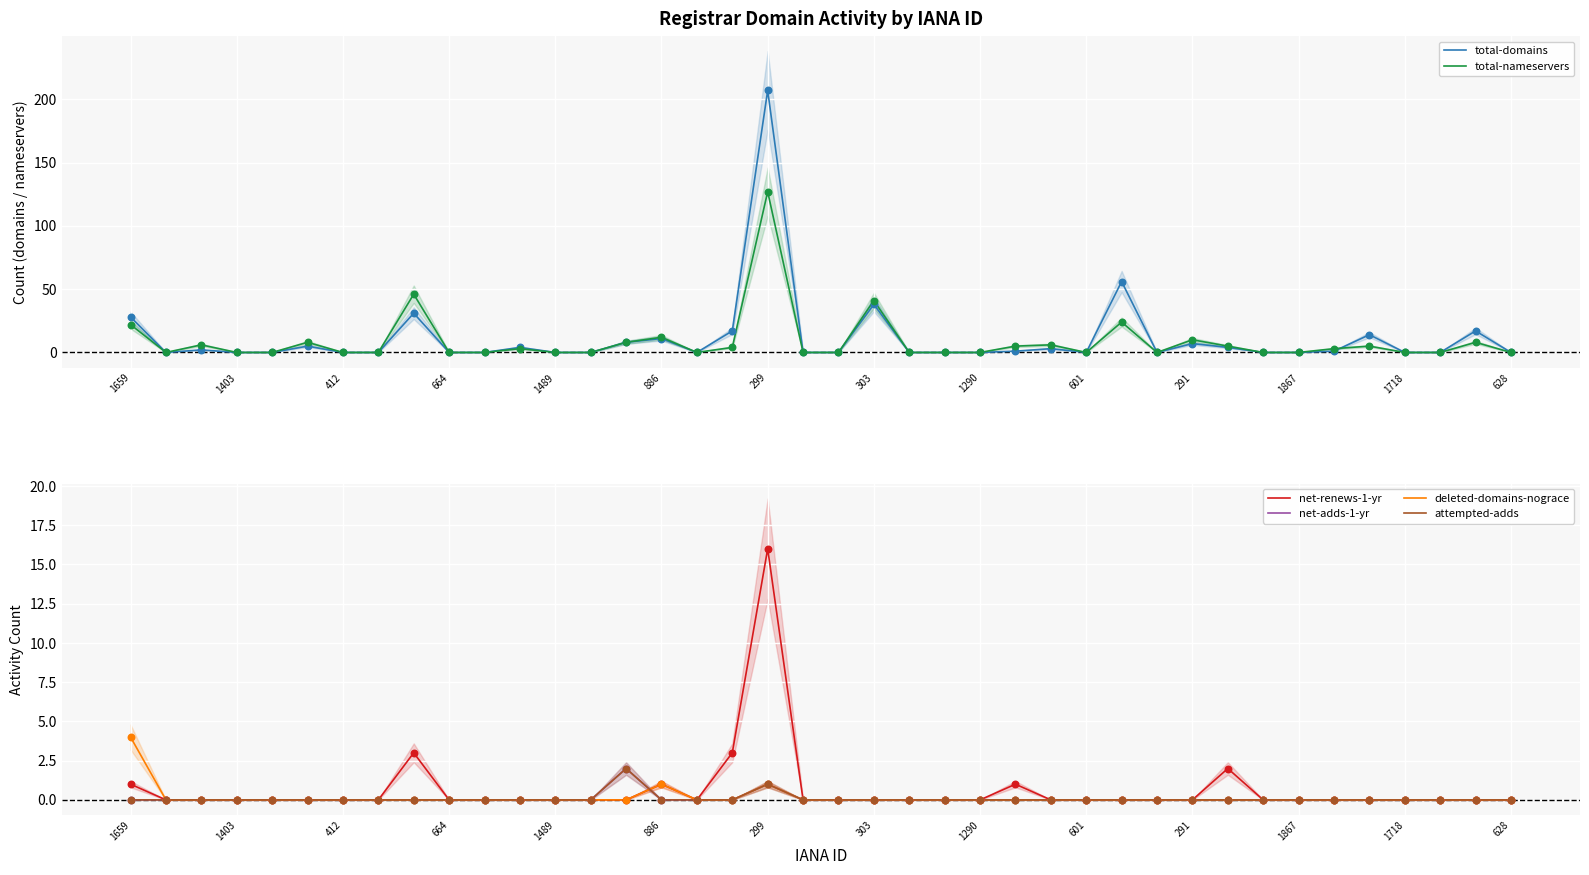

Which series has the largest total across all categories?

total-domains